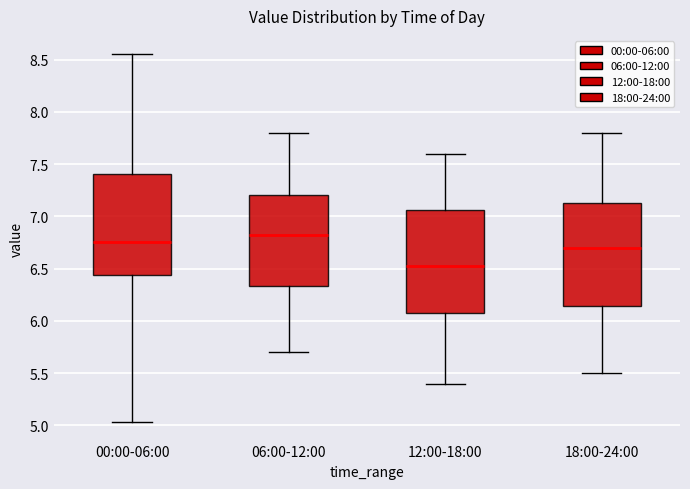

Reading left to right, read every box against the y-axis: the position of its median line, the range the box covers, and the ends of its whiskers. The values are not printed on the chart, so give them approximately, as read against the axis.

00:00-06:00: median 6.75, box 6.45 to 7.40, whiskers 5.05 to 8.55
06:00-12:00: median 6.85, box 6.35 to 7.20, whiskers 5.70 to 7.80
12:00-18:00: median 6.55, box 6.10 to 7.05, whiskers 5.40 to 7.60
18:00-24:00: median 6.70, box 6.15 to 7.15, whiskers 5.50 to 7.80